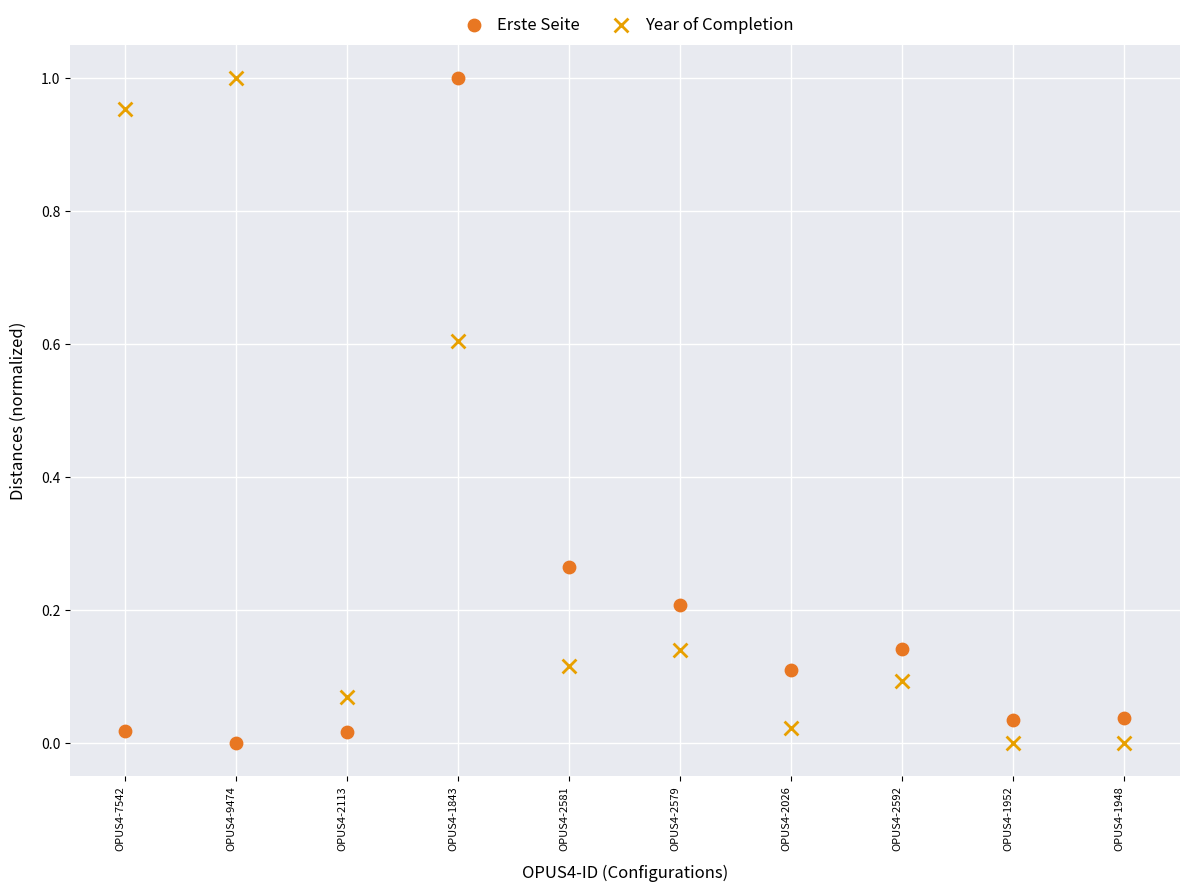

What are all the series names shown in the legend?

Erste Seite, Year of Completion